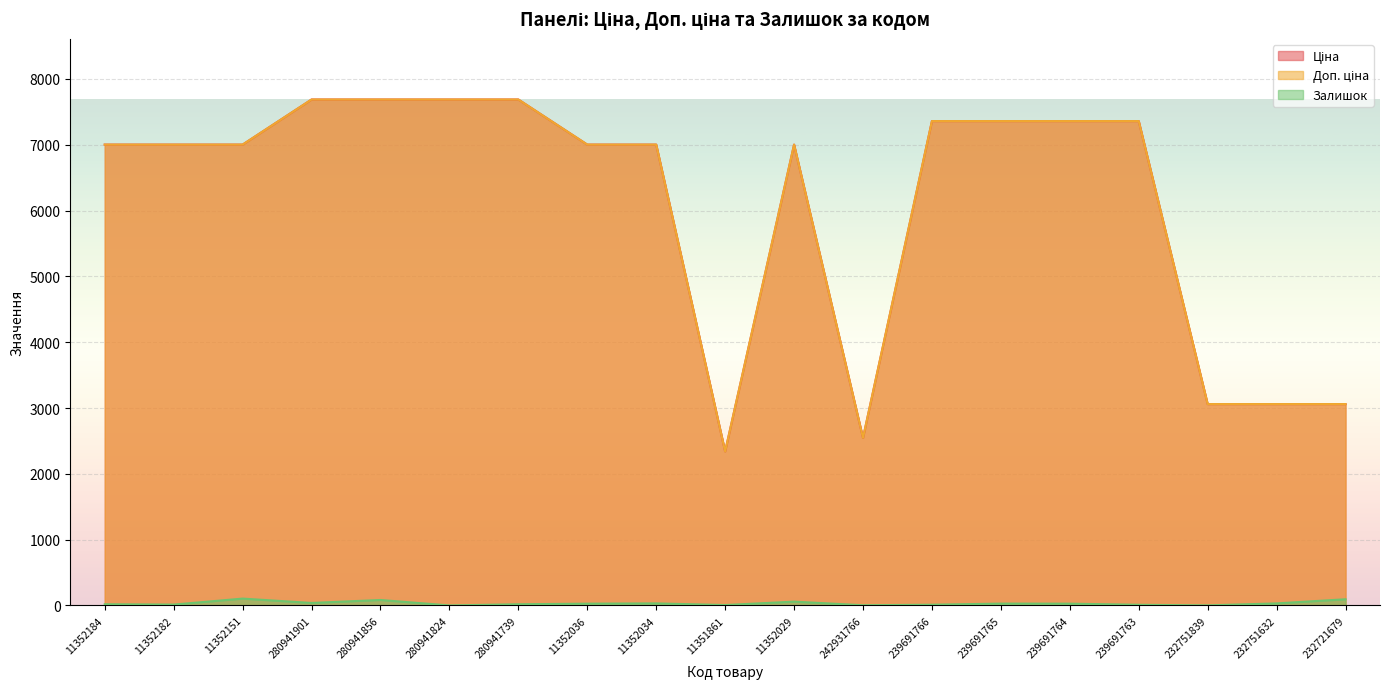

How many values in the Доп. ціна series are below 7002?

5